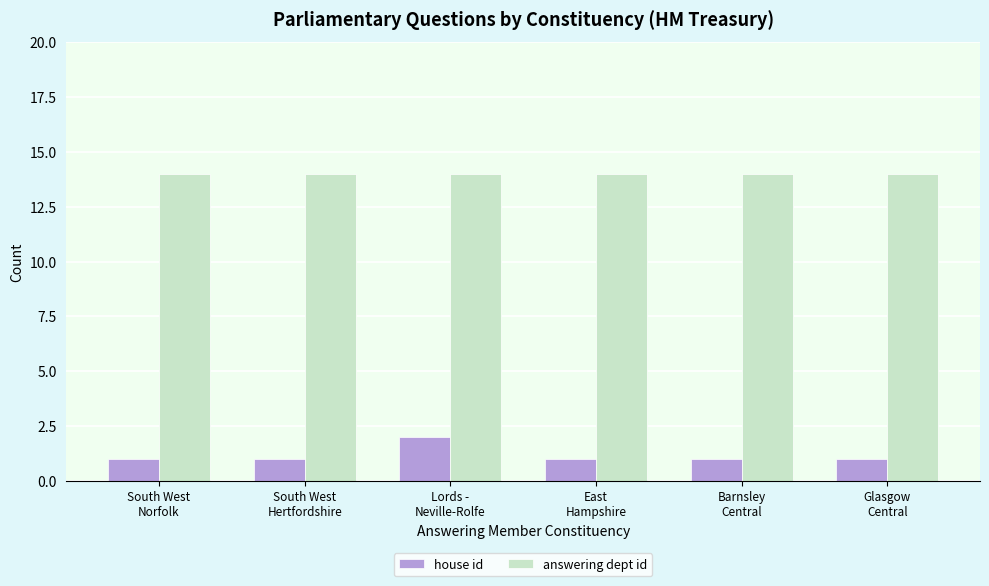

Reading right to left, extract all data points from this chart.

house id: 1	1	1	2	1	1
answering dept id: 14	14	14	14	14	14